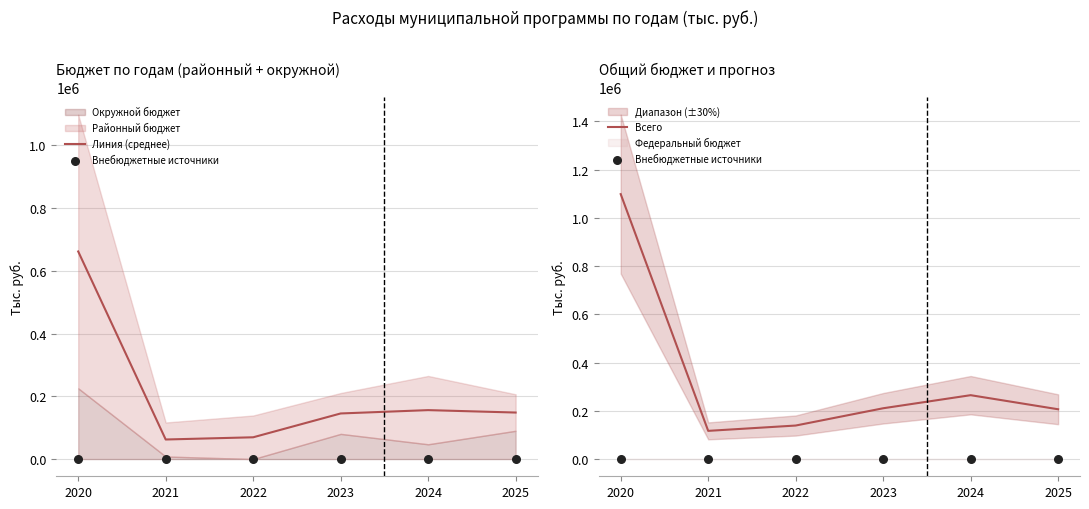

At which category is the sum across all series the highest?

2020